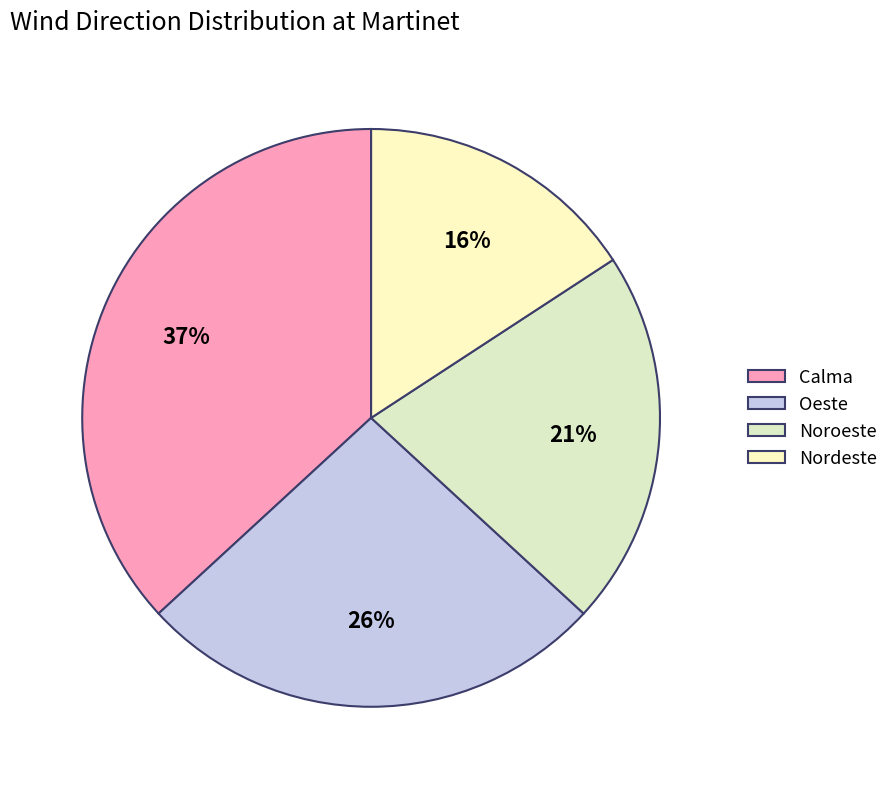

Approximately how many times larger is the value at Oeste compared to Calma?

0.7